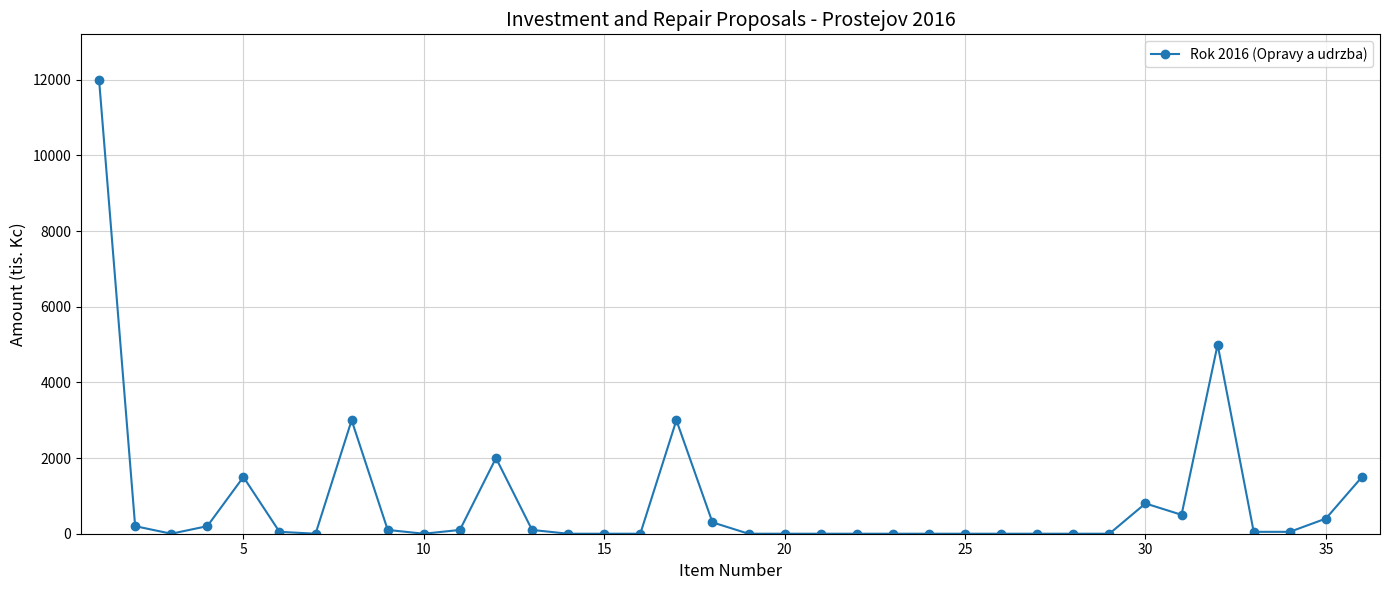

What is the difference between the maximum and minimum values?

12000